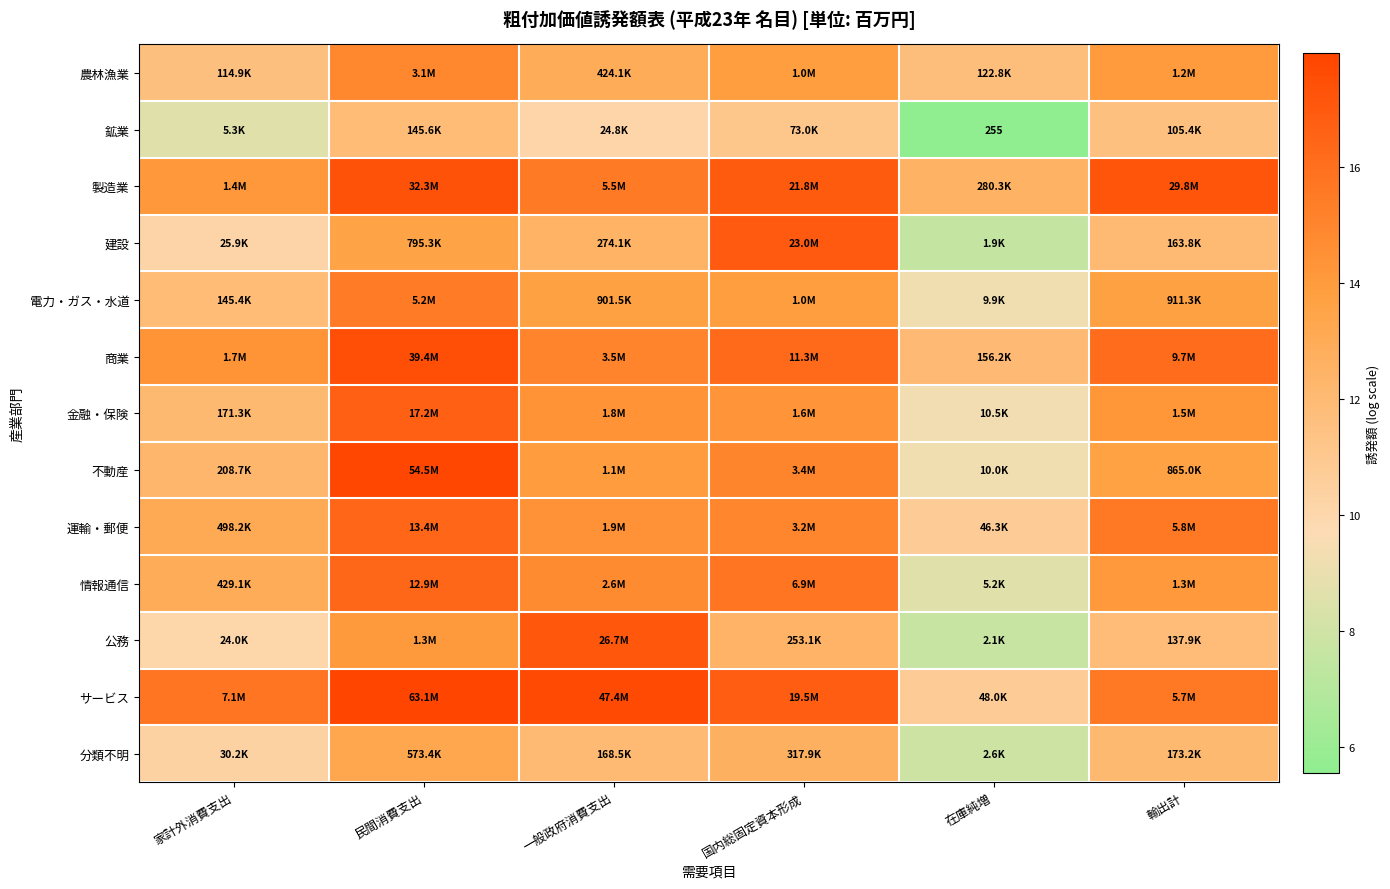

Rank the series by their maximum value, from lowest to highest.

鉱業, 分類不明, 農林漁業, 電力・ガス・水道, 情報通信, 運輸・郵便, 金融・保険, 建設, 公務, 製造業, 商業, 不動産, サービス